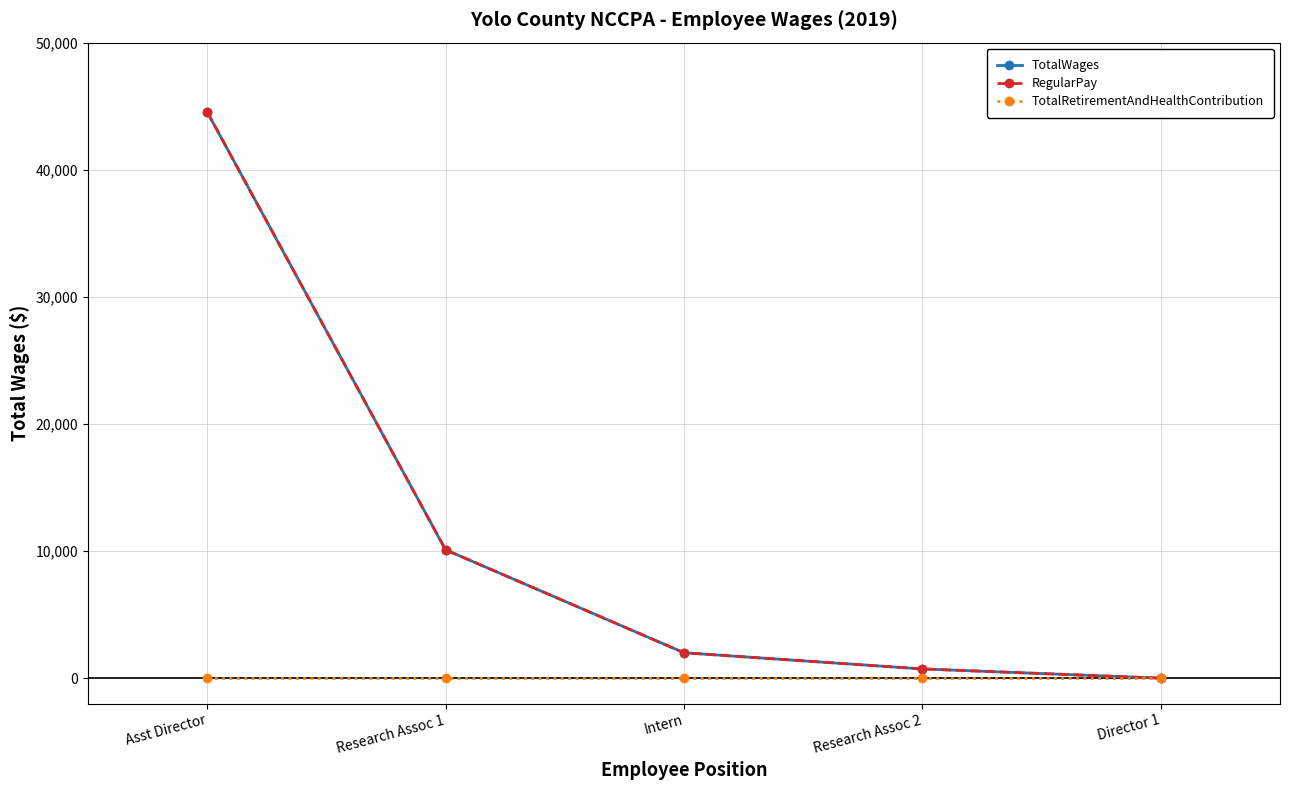

Reading left to right, transcribe all the data shown in this chart.

TotalWages: 44558	10101	1999	725	0
RegularPay: 44558	10101	1999	725	0
TotalRetirementAndHealthContribution: 0	0	0	0	0